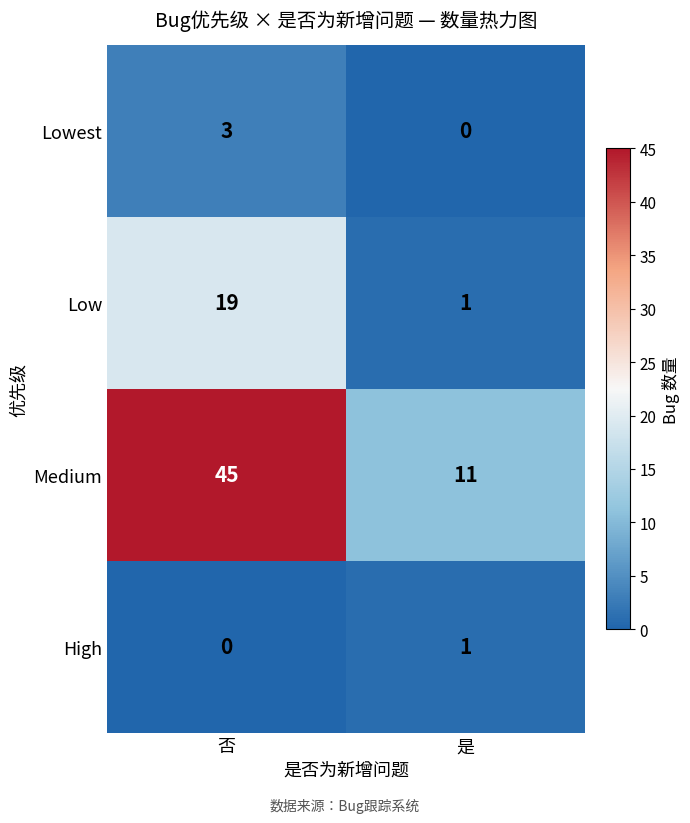

Reading right to left, list all the values displayed in this chart.

Lowest: 是=0	否=3
Low: 是=1	否=19
Medium: 是=11	否=45
High: 是=1	否=0